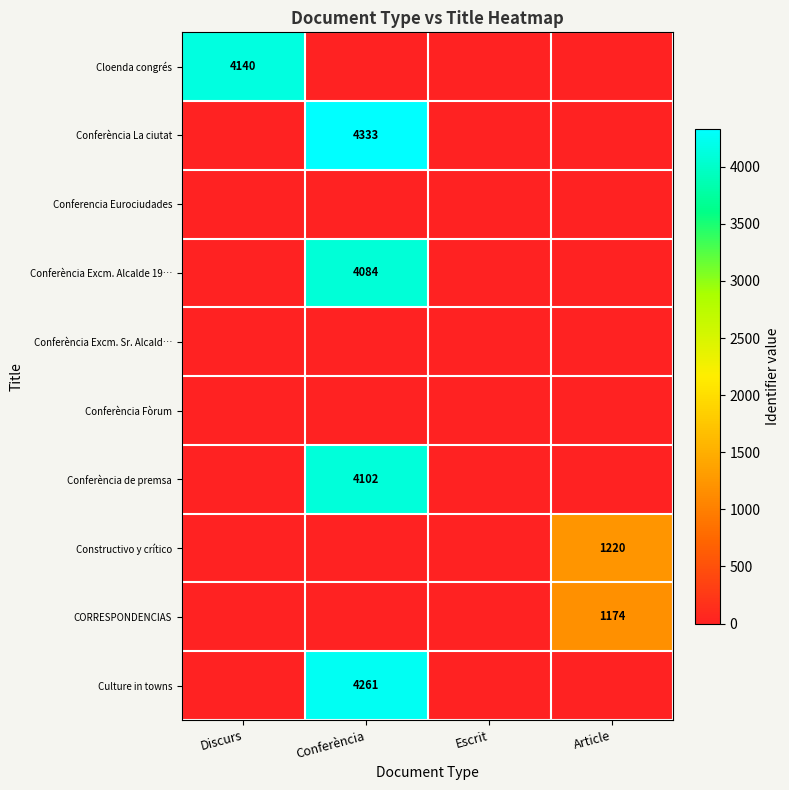

At how many categories does at least one series exceed 1619?

2